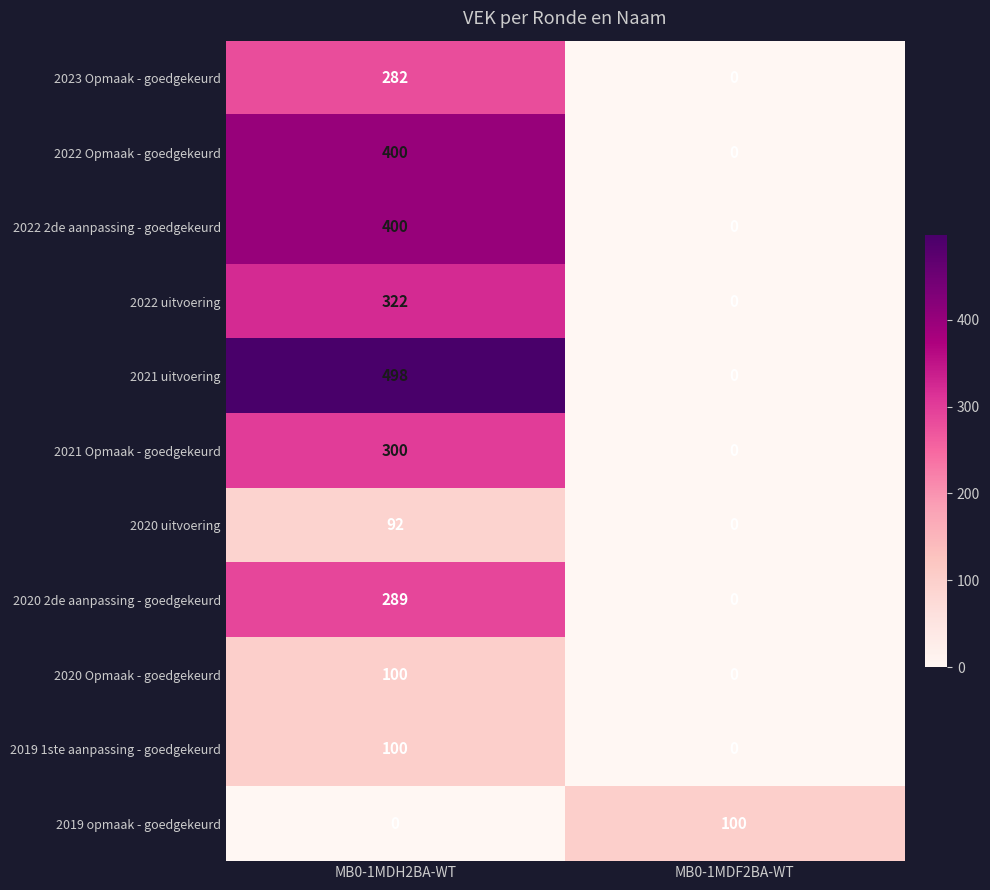

True or false: 2020 Opmaak - goedgekeurd has a value of 0 at MB0-1MDF2BA-WT.

True